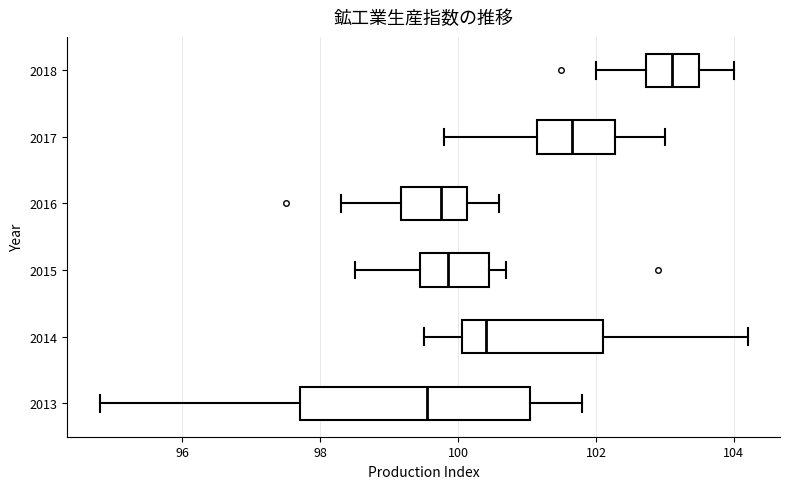

Where is the left edge of the box at y = 2018 on the x-axis? The values are not printed on the chart, so give them approximately, as read against the axis.

102.8